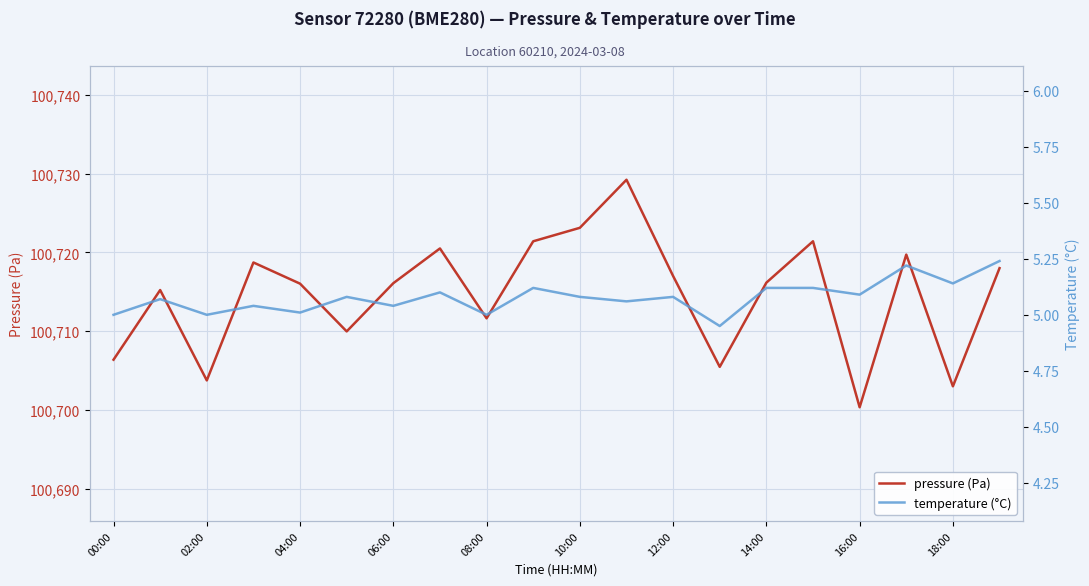

Does the chart display data point markers on the line(s)?

No